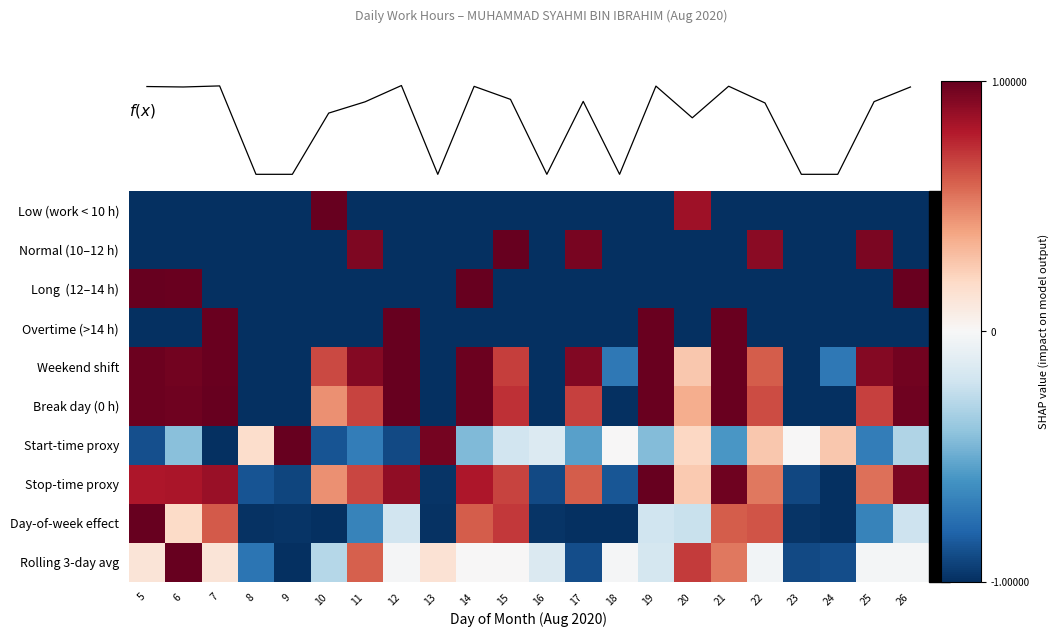

How many Long (12–14 h) values are between -1 and 0?

18